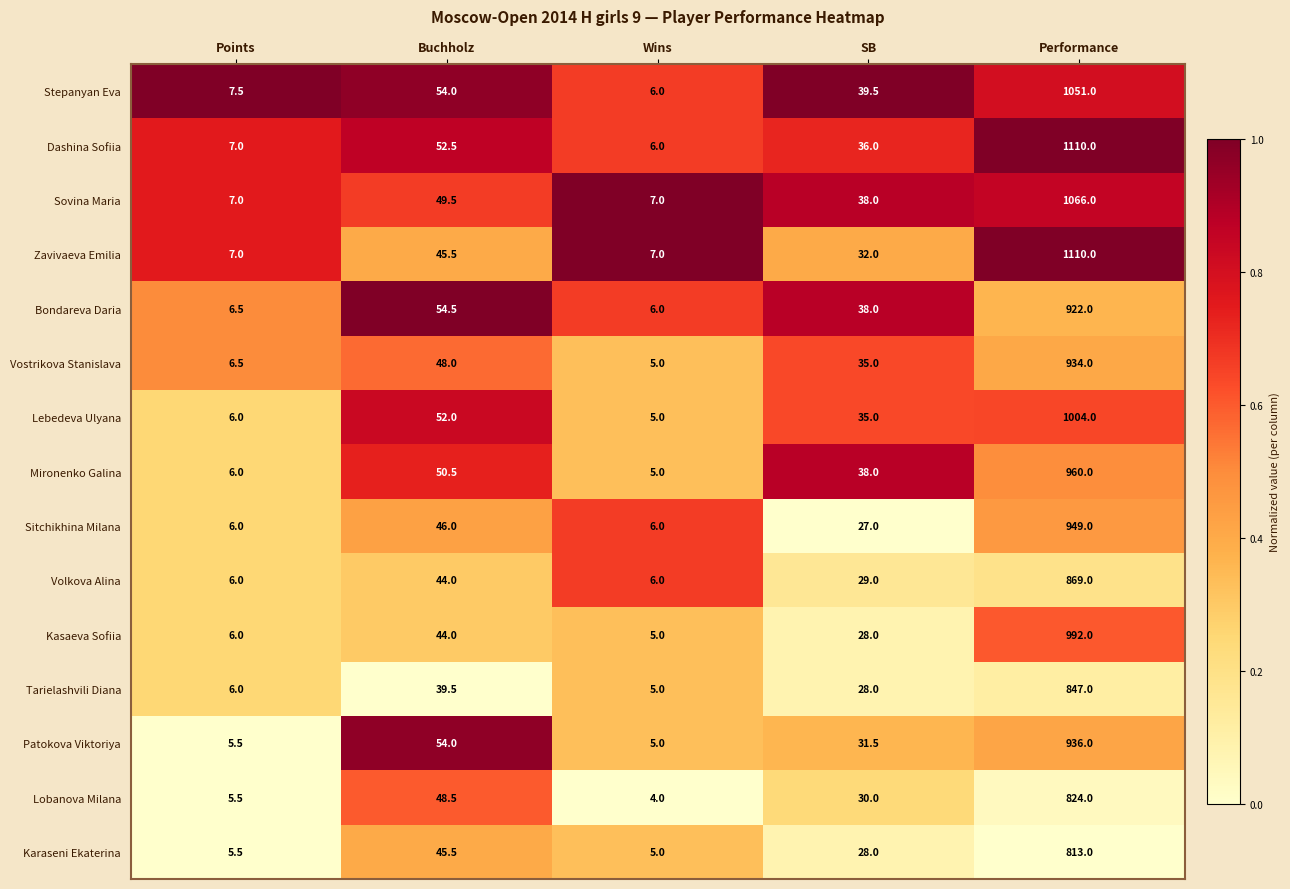

What is the average value of the Bondareva Daria series?

205.4